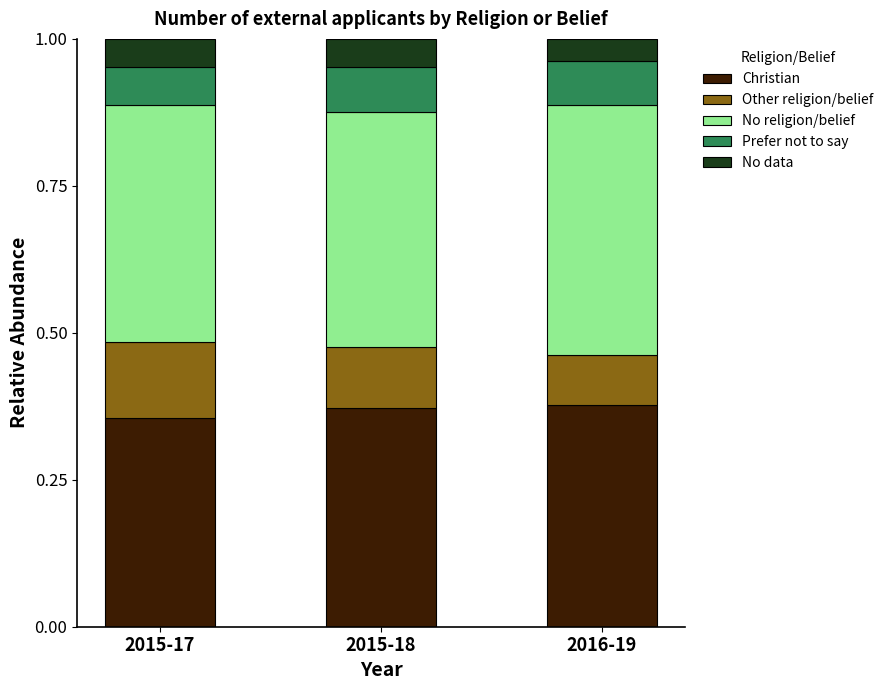

Is it true that Christian equals 0.1 at 2015-17?

False